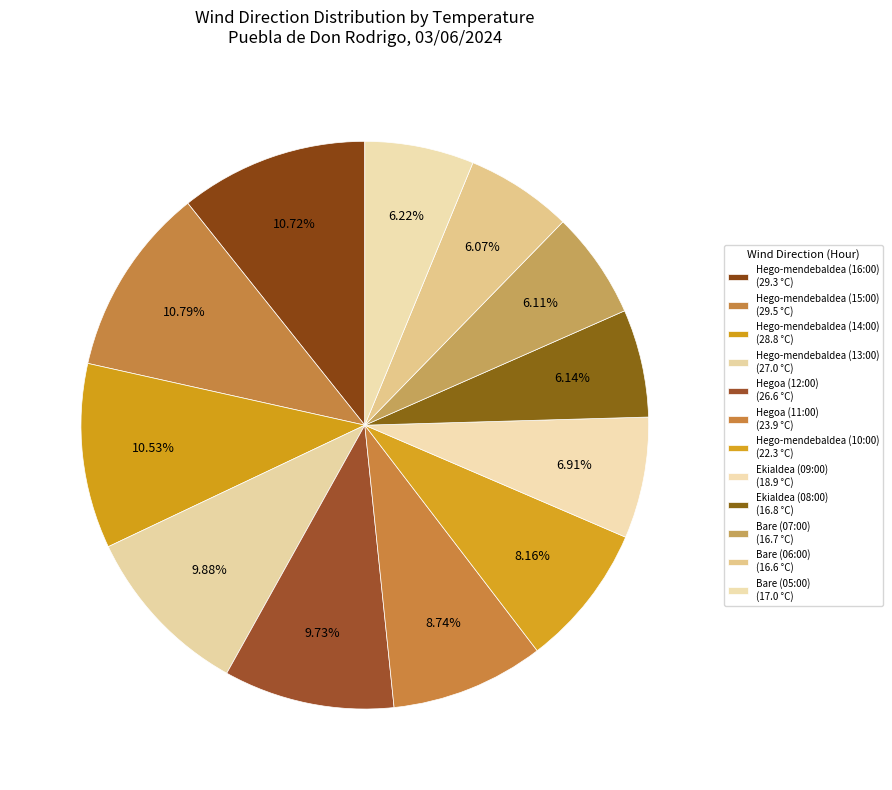

What percentage is the Ekialdea (09:00) slice, to the nearest percent?

7%